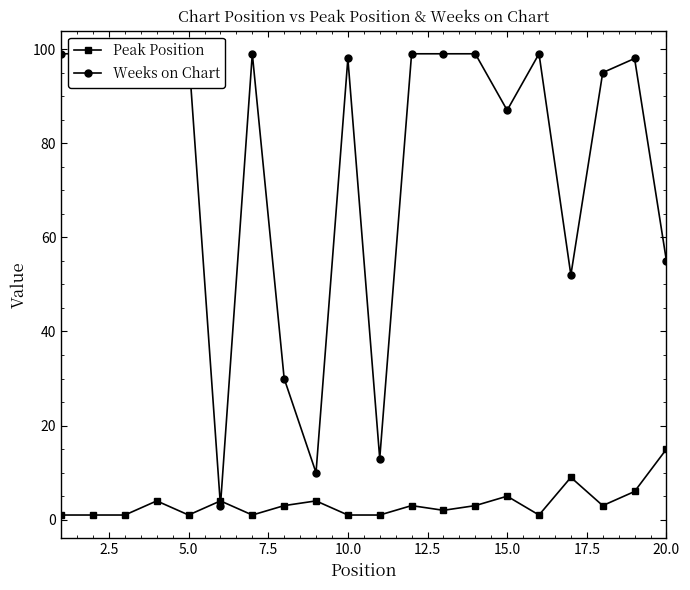

What is the highest value of the Peak Position series?

15